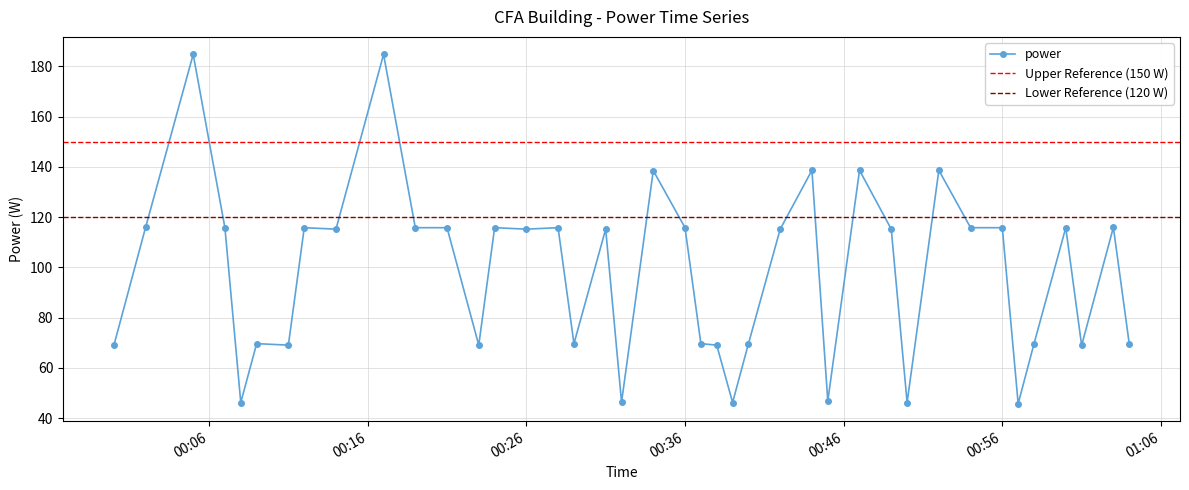

Between 2023-12-18T00:21:00 and 2023-12-18T00:19:00, which is larger?

2023-12-18T00:21:00